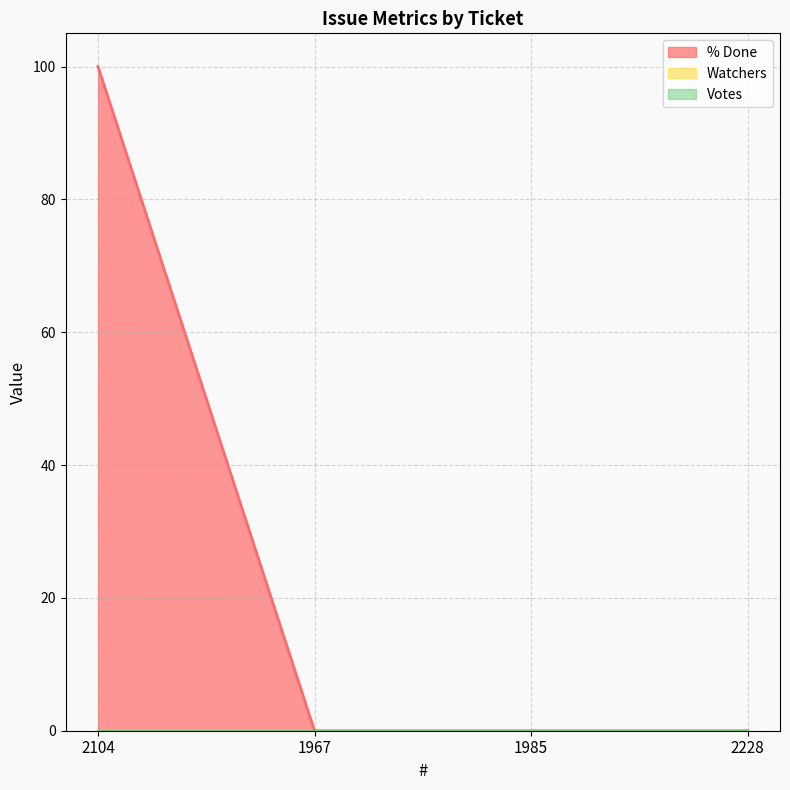

Reading left to right, extract all data points from this chart.

% Done: 100	0	0	0
Watchers: 0	0	0	0
Votes: 0	0	0	0